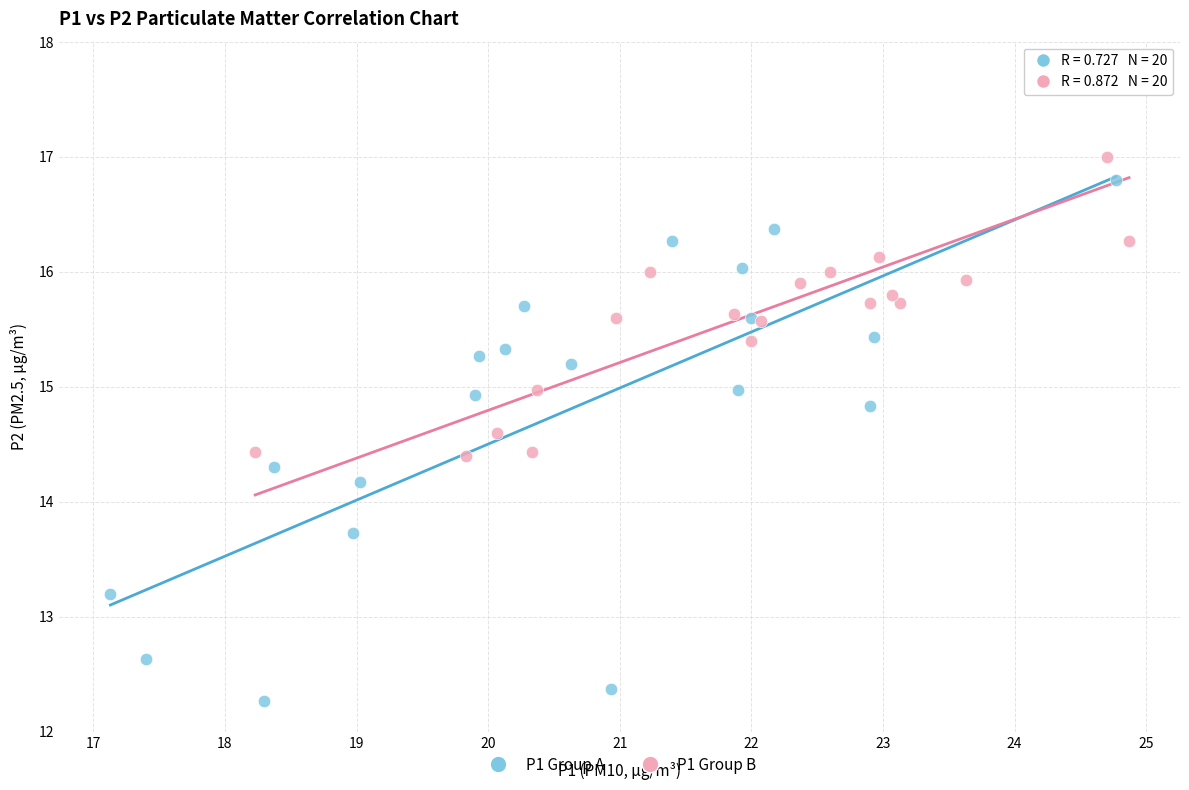

Which series contains the highest Y value?

P1 Group B